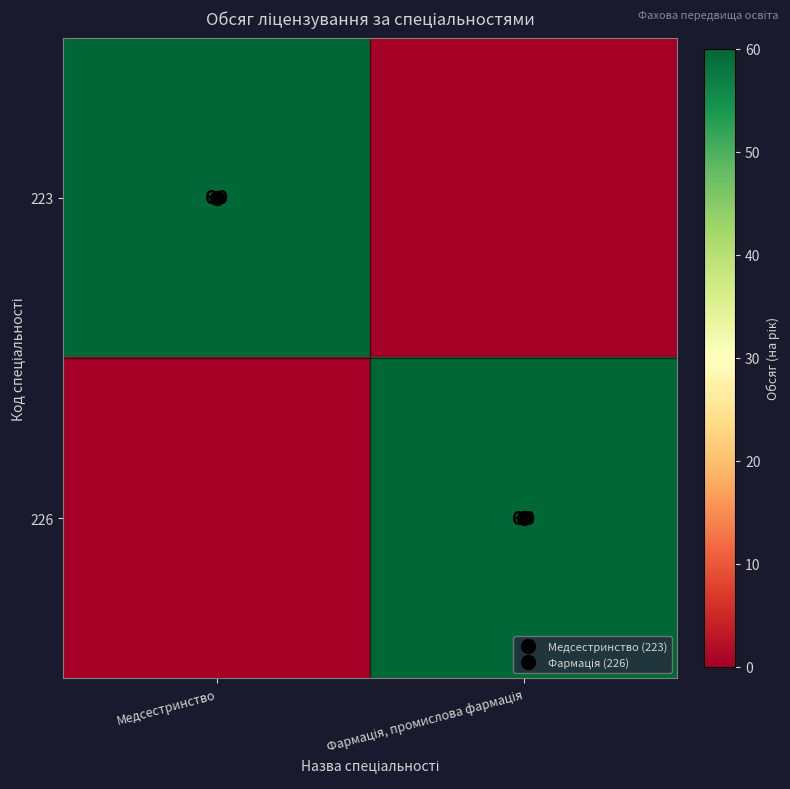

True or false: 226 has a value of 60 at Фармація, промислова фармація.

True